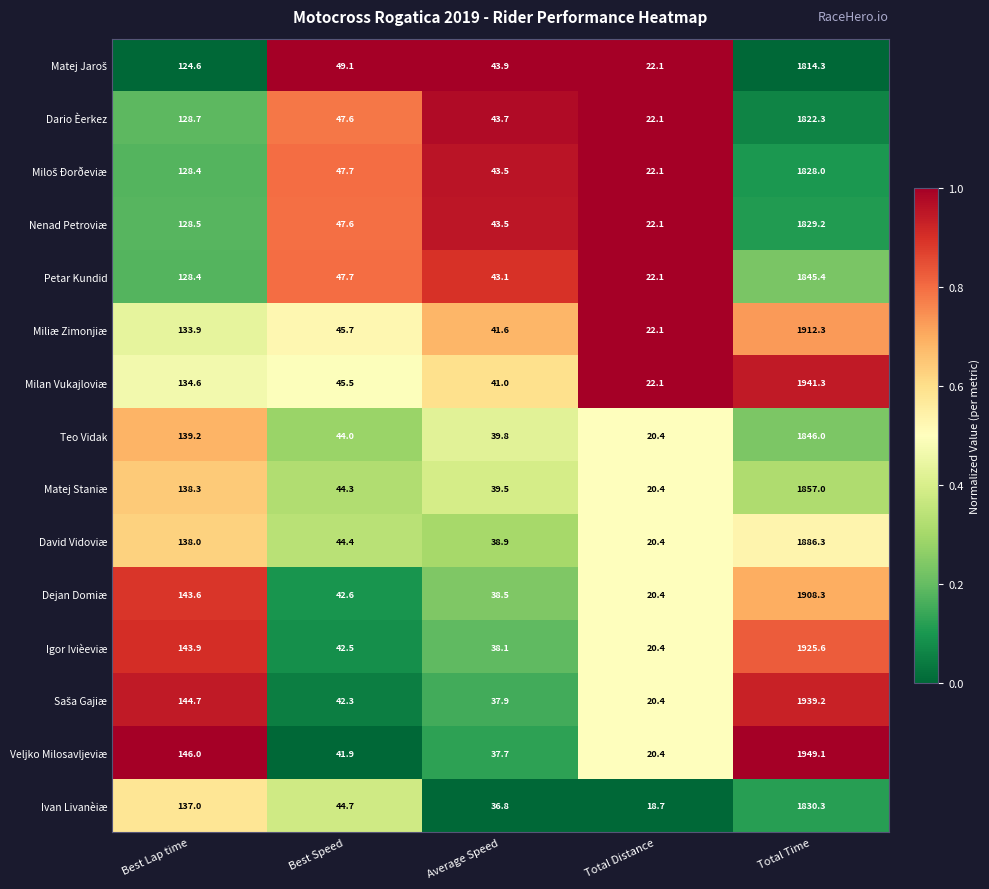

What is the average value of the Dejan Domiæ series?

430.7